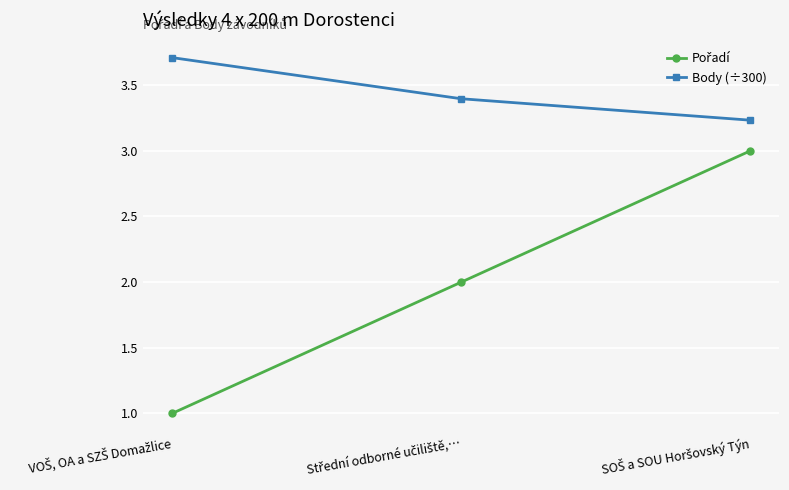

What is the highest value of the Body (÷300) series?

3.7